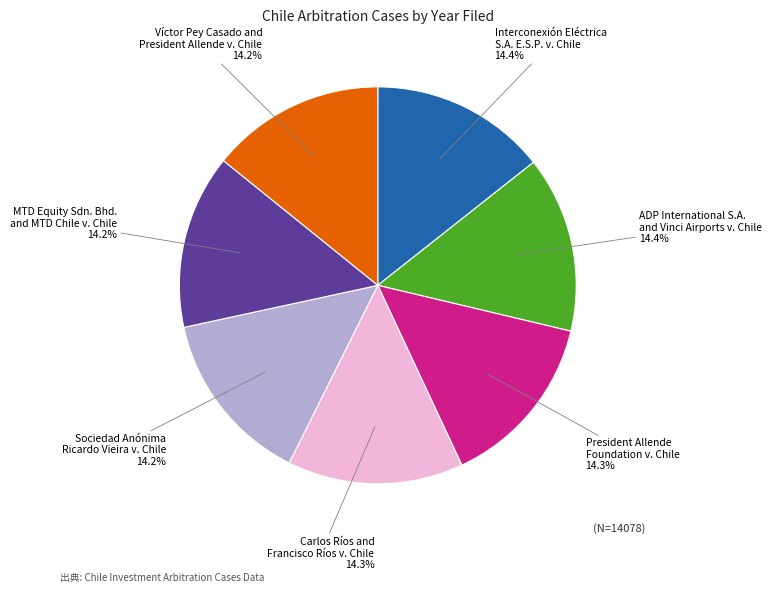

How much of the chart is everything except Víctor Pey Casado and President Allende v. Chile?

85.8%